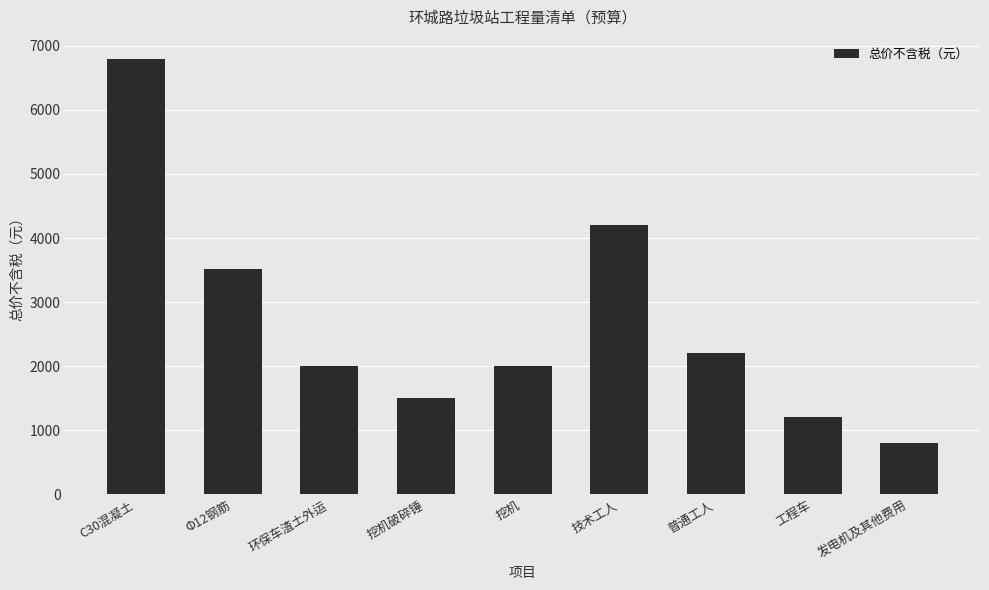

What is the approximate value at Φ12钢筋, to the nearest 10?

3520